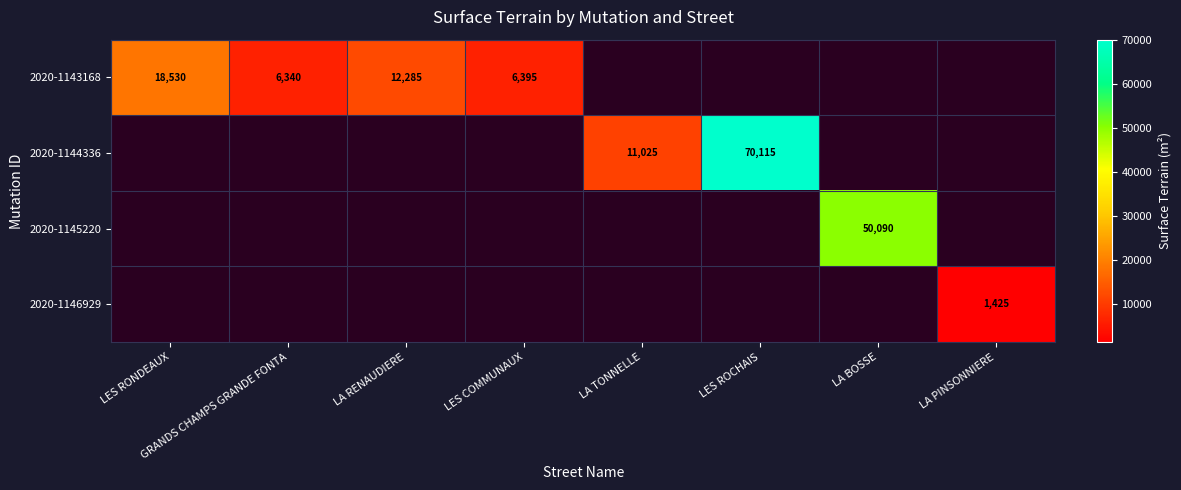

What is the maximum value shown in the chart?

70115.0